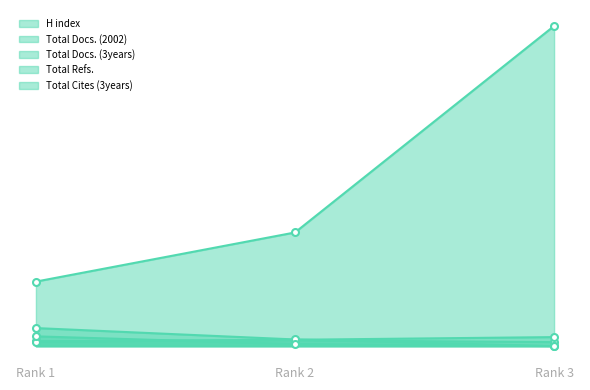

What is the value of the Total Docs. (2002) point at the 2nd from the left?

43